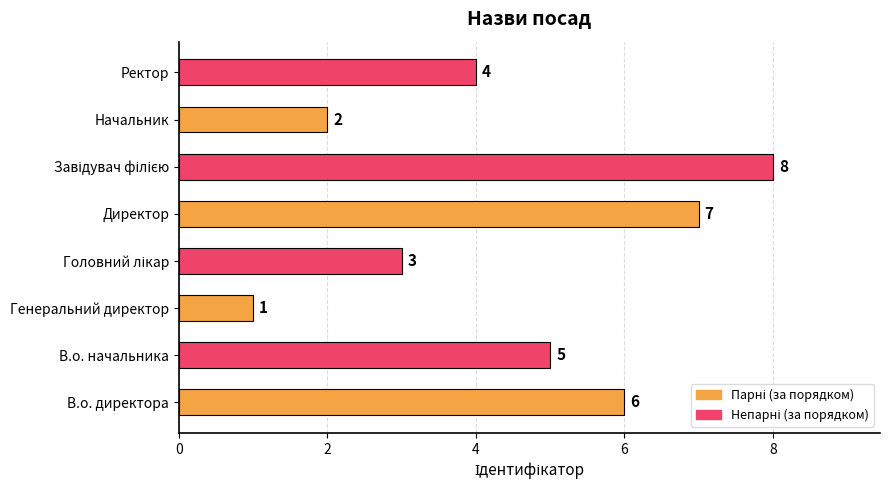

Is it true that the value at Директор is 10?

False